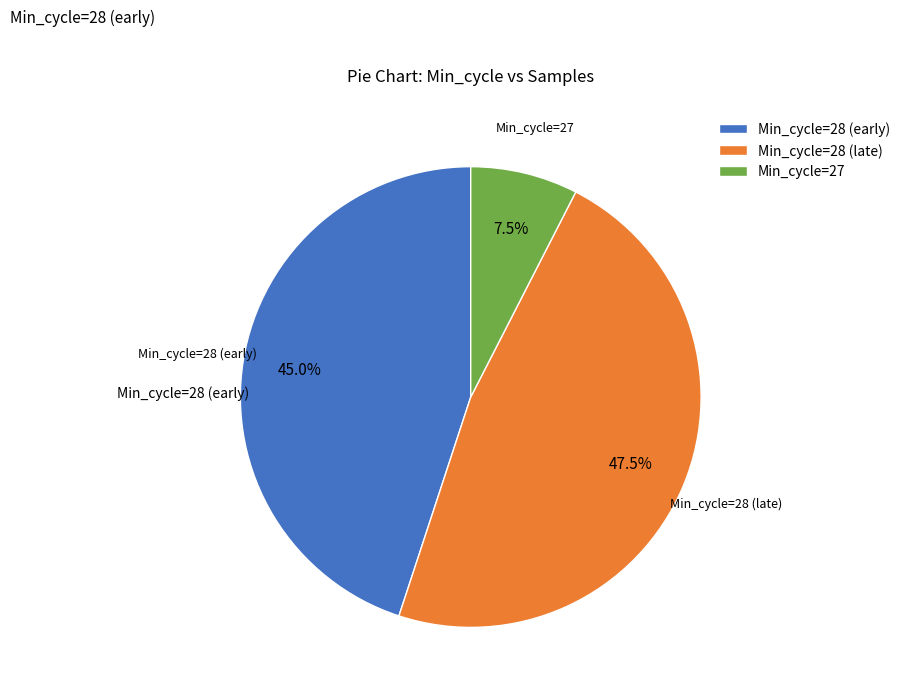

Which slice is the largest?

Min_cycle=28 (late)